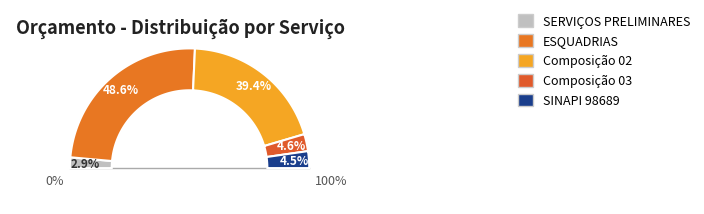

How much of the chart is everything except Composição 03?

95.4%